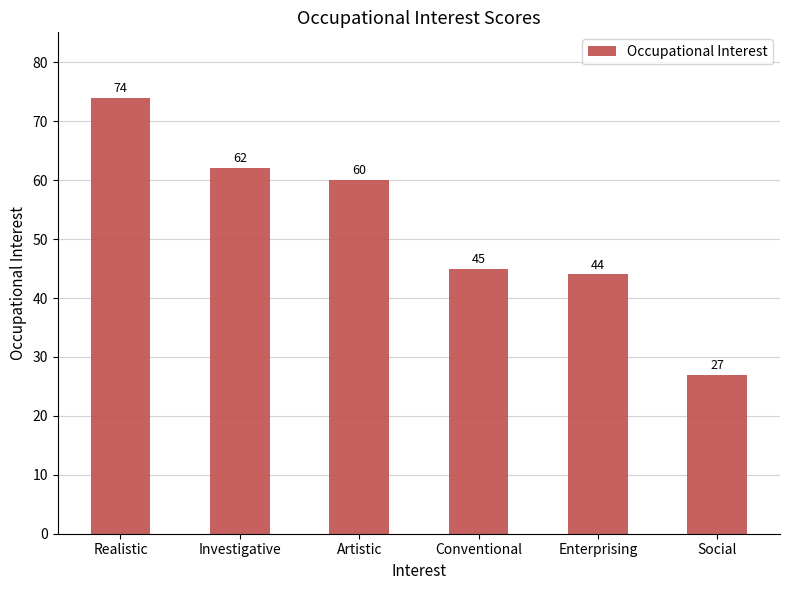

True or false: the data shows 80 at Conventional.

False